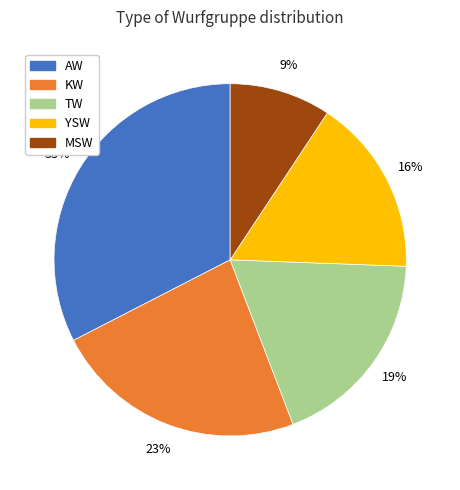

Combined, do MSW and TW account for over 50%?

No